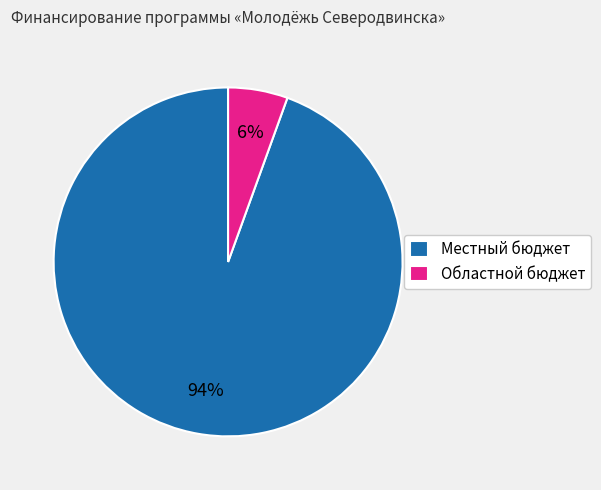

Between Областной бюджет and Местный бюджет, which is larger?

Местный бюджет